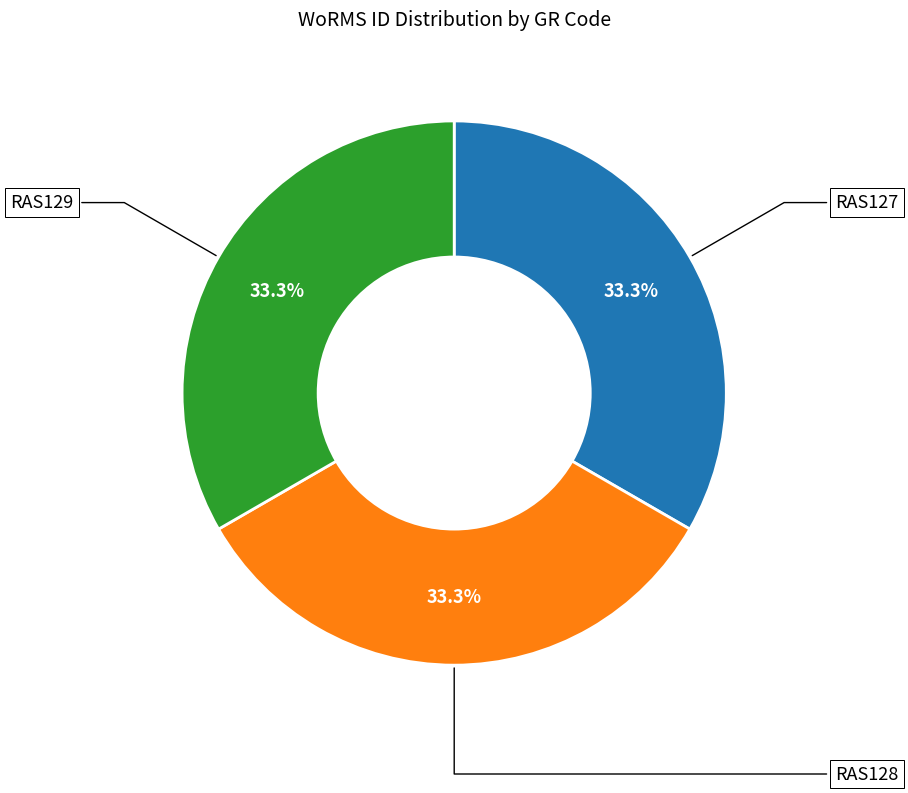

Approximately how many times larger is the value at RAS127 compared to RAS129?

1.0